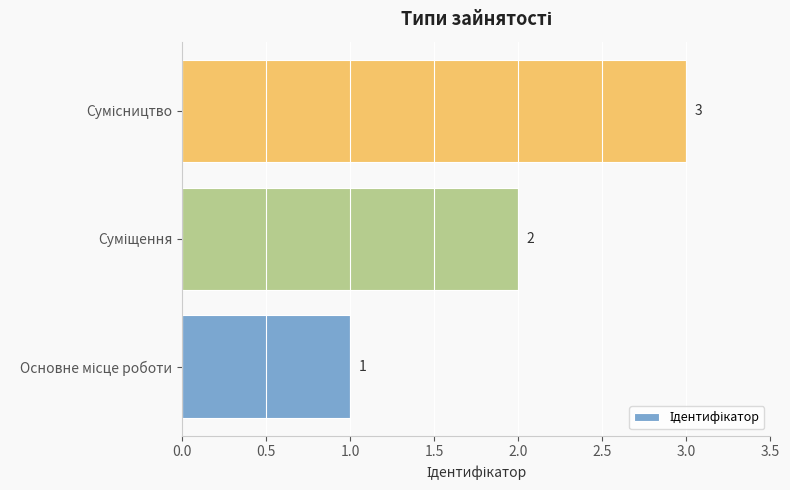

How many categories are shown in the chart?

3